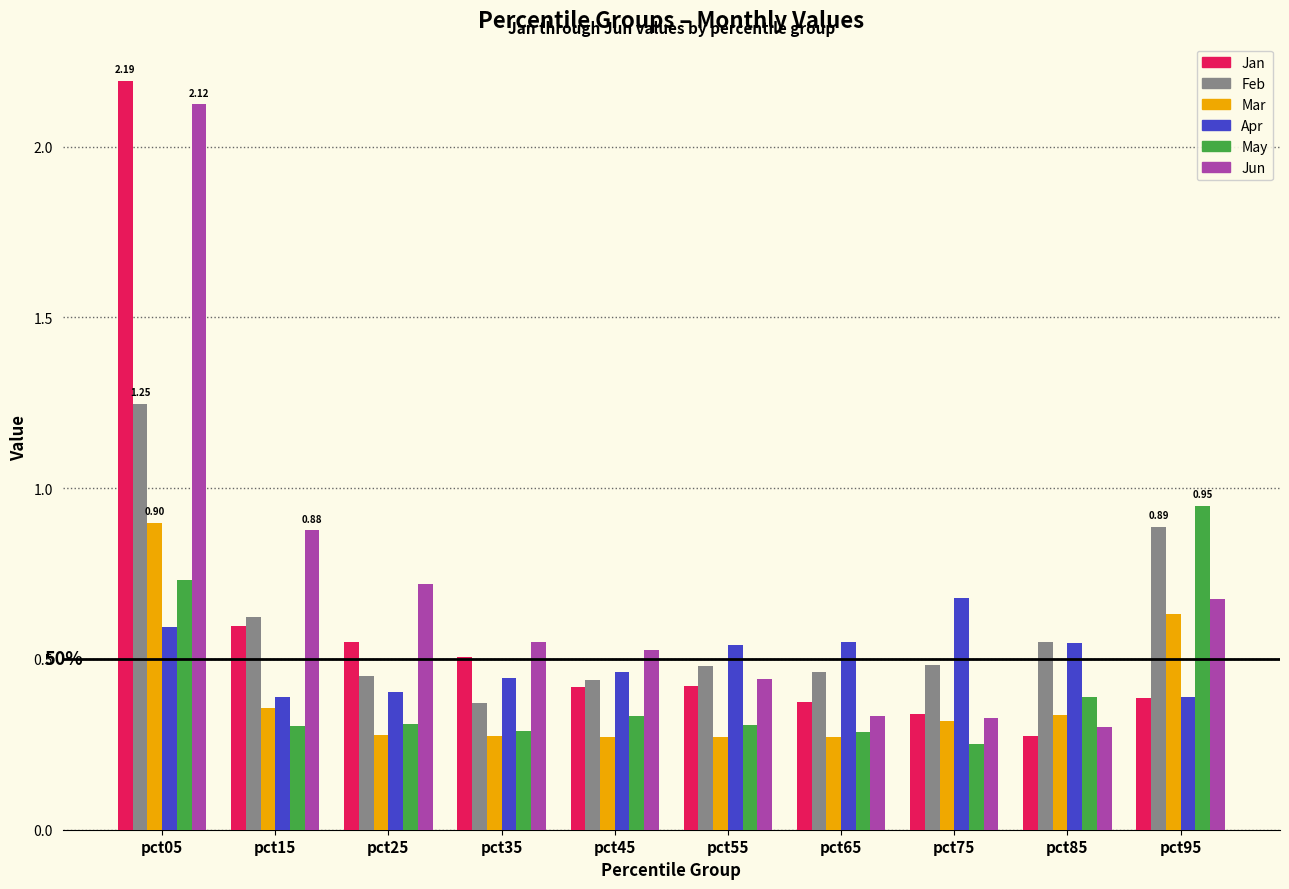

What are all the series names shown in the legend?

Jan, Feb, Mar, Apr, May, Jun